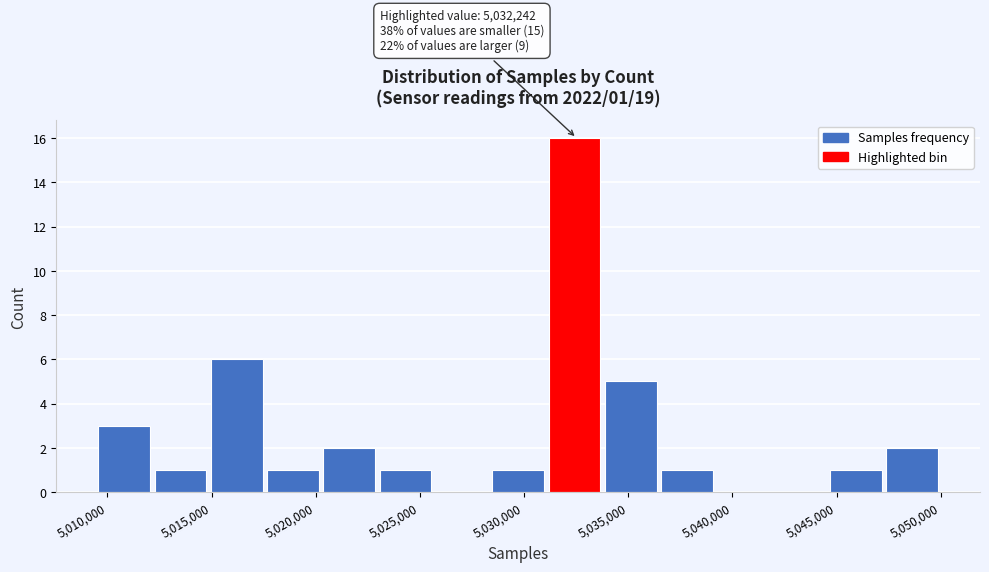

Over which range of the x-axis is the bar tallest?

5031000 to 5034000